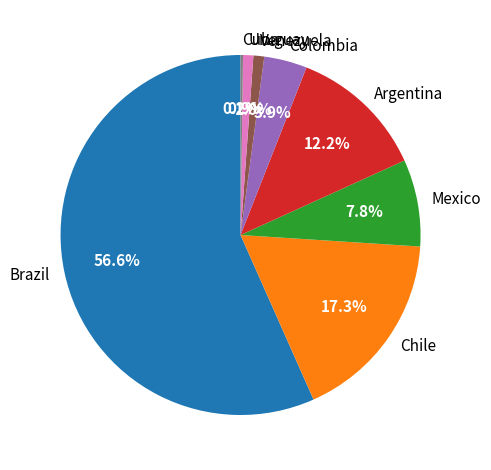

Which slice is the largest?

Brazil